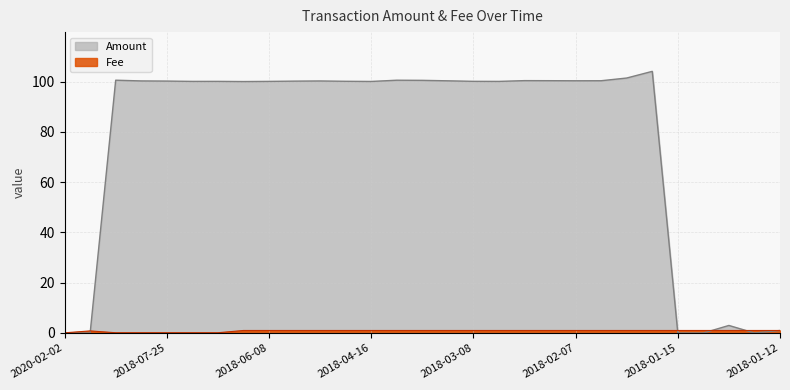

Which series changed the most between 2018-07-05 and 2018-04-27?

Fee